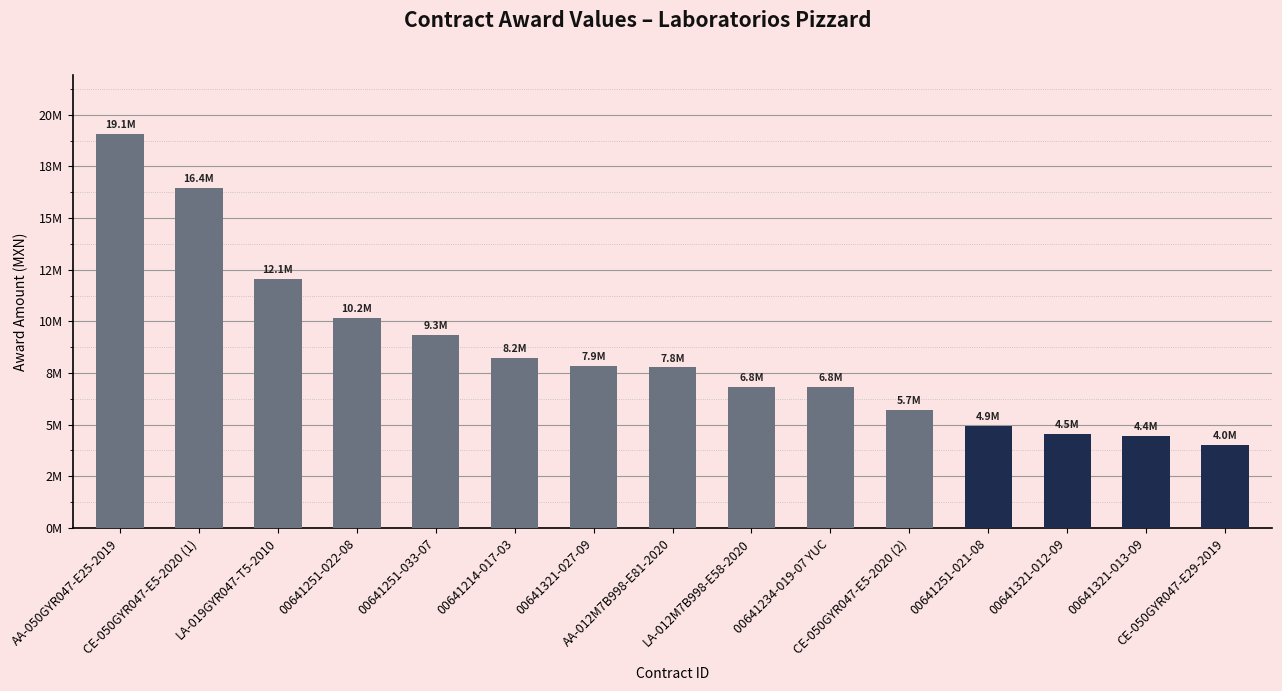

Is it true that the value at CE-050GYR047-E5-2020 (1) is 22287436.5?

False